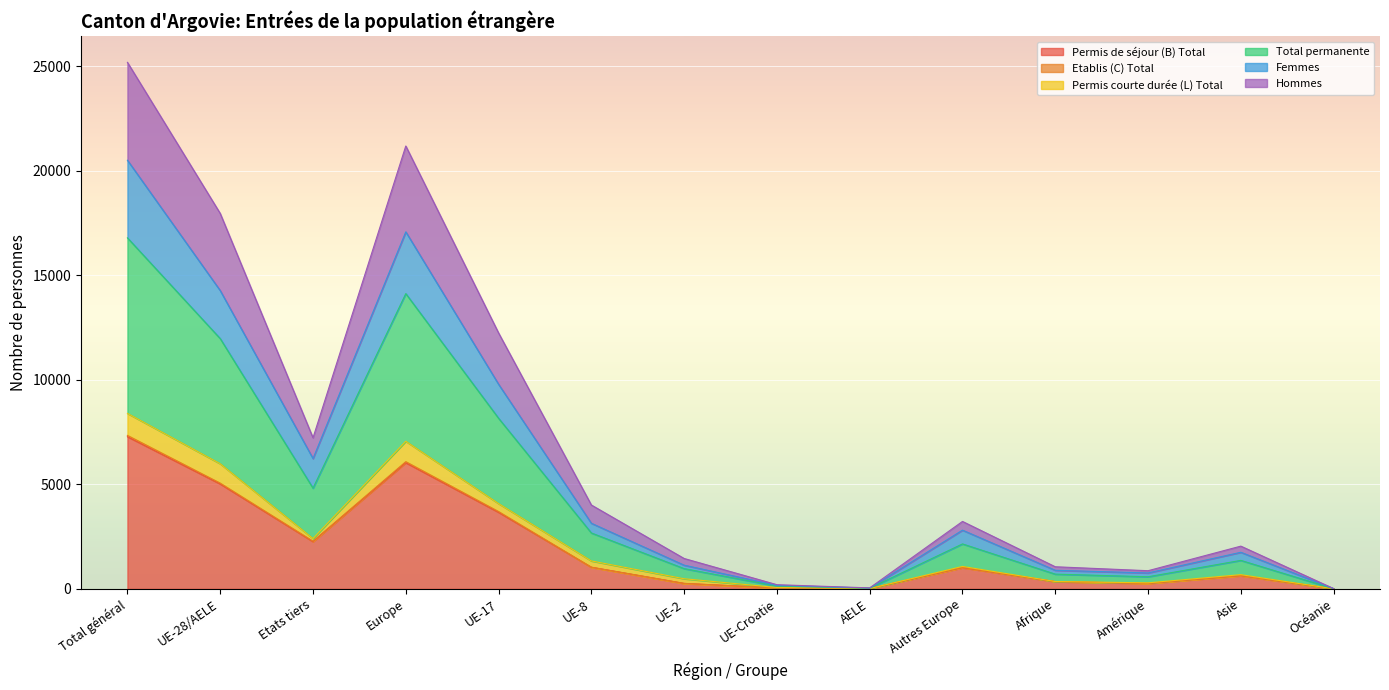

Which category has the highest value in the Permis de séjour (B) Total series?

Total général